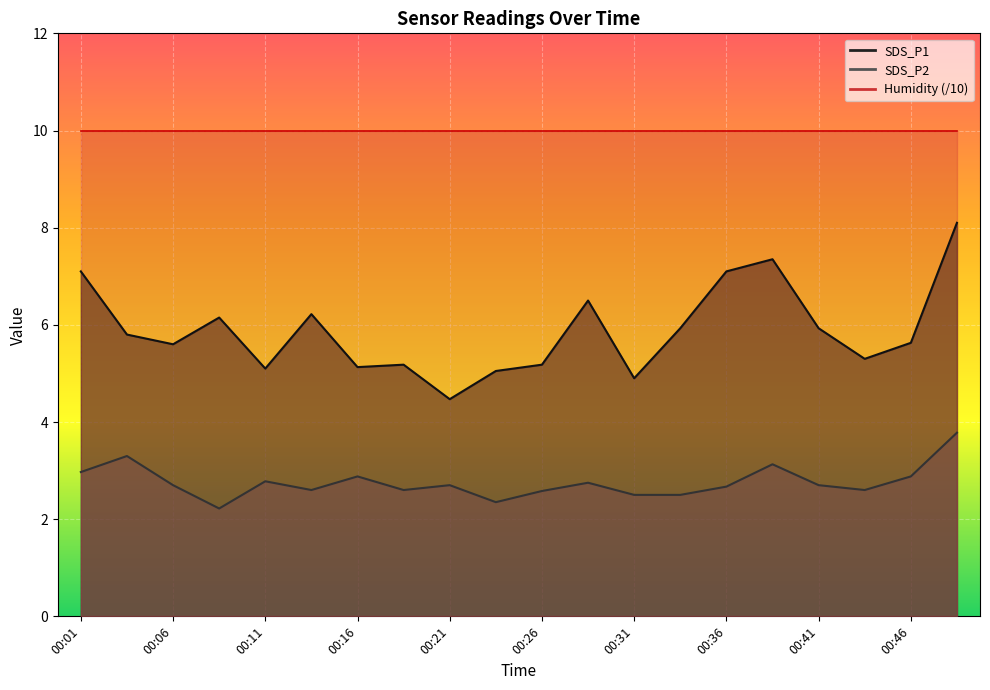

What is the difference between the SDS_P1 values at 00:14 and 00:49?

1.9